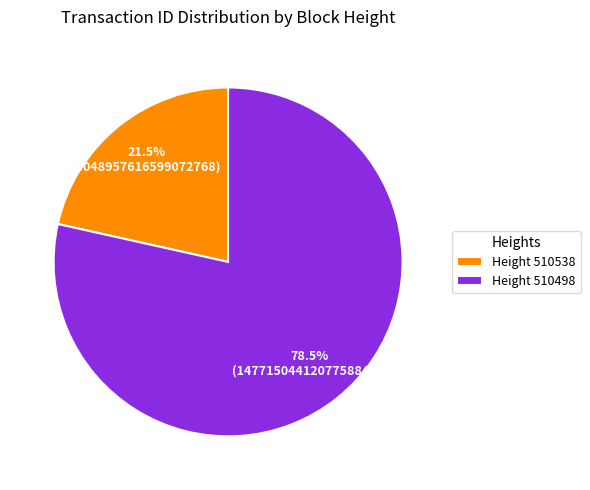

Which has a higher value, Height 510538 or Height 510498?

Height 510498